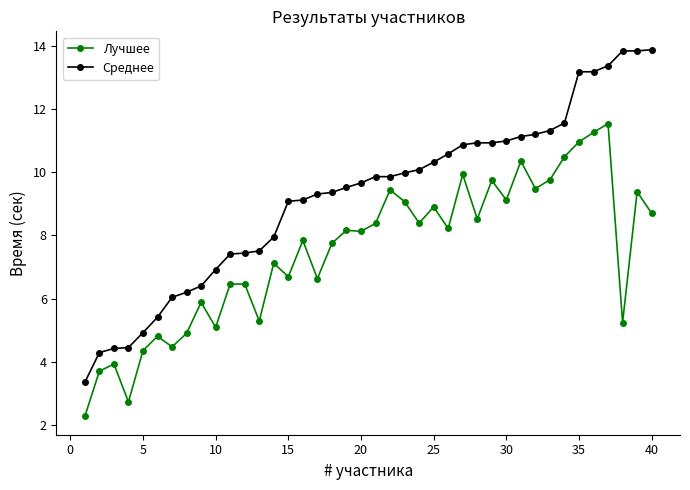

What is the difference between the maximum and minimum values in the Среднее series?

10.5